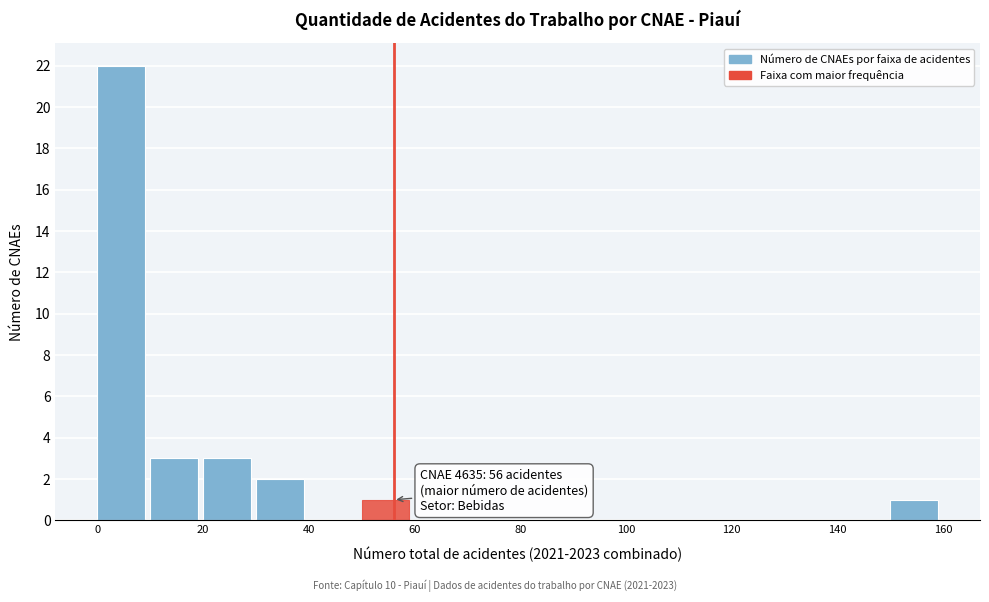

Over which range of the x-axis is the bar tallest?

0 to 10